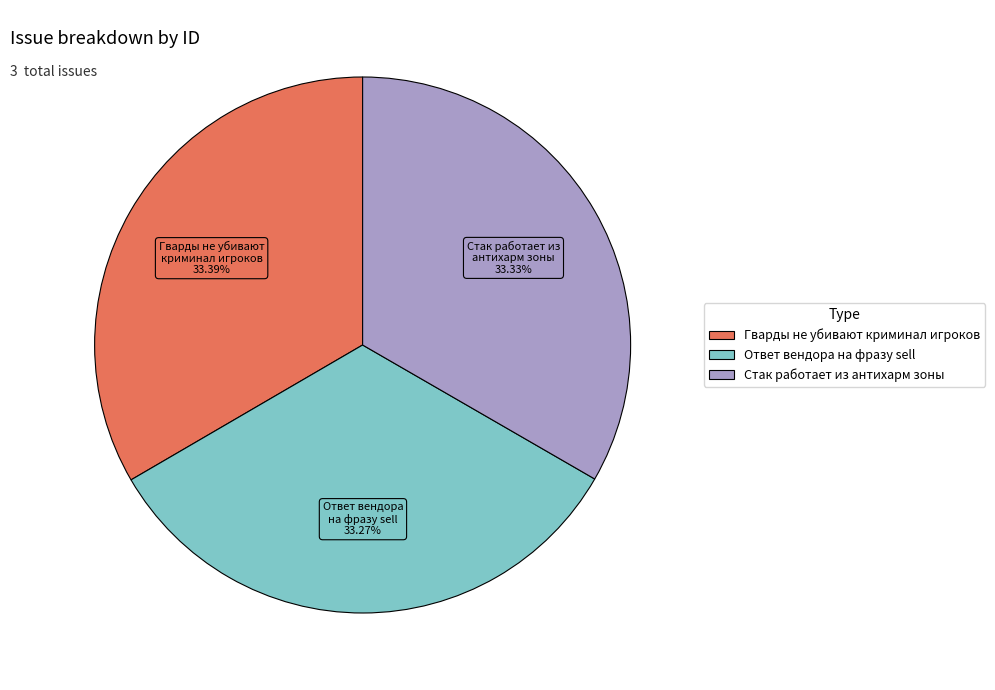

Approximately how many times larger is the value at Гварды не убивают криминал игроков compared to Ответ вендора на фразу sell?

1.0